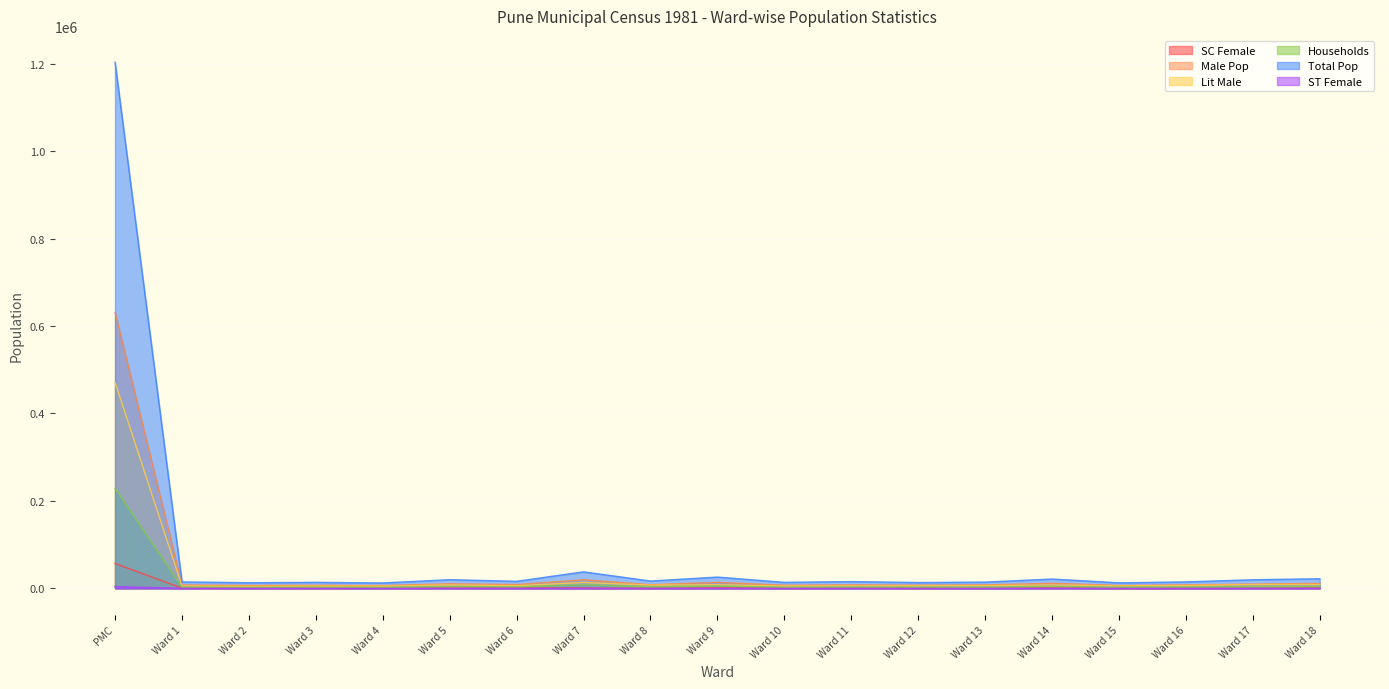

How many interior local valleys does the ST Female series have?

8